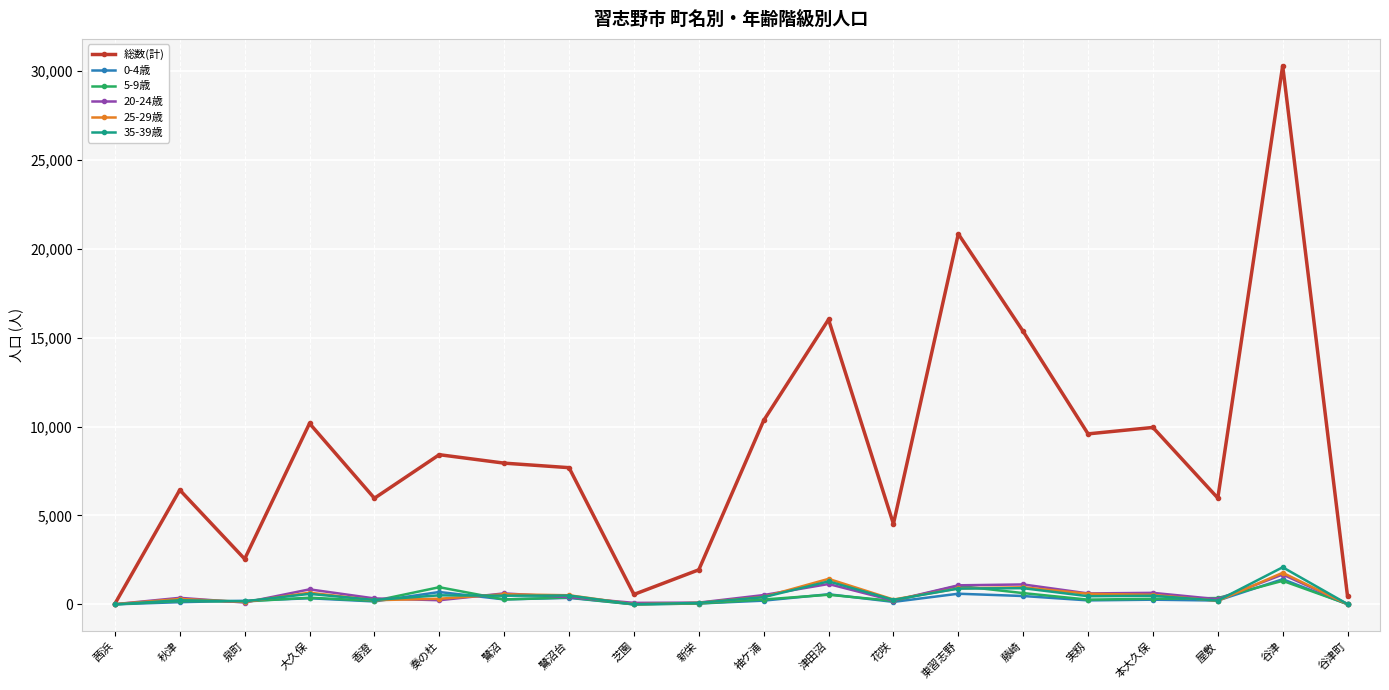

Where does the 20-24歳 series first go above 406?

大久保